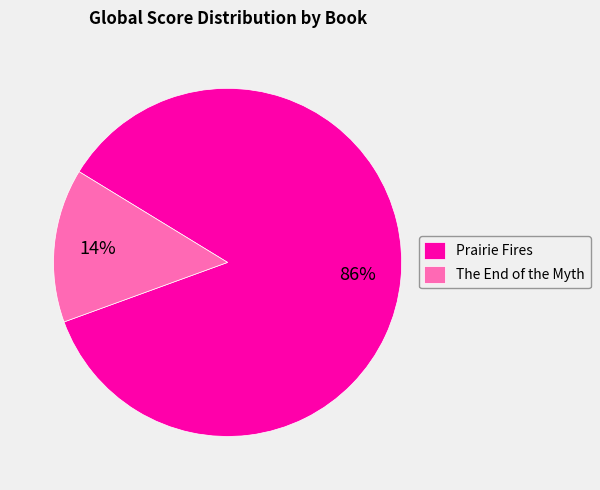

Which slice represents more than half of the pie?

Prairie Fires